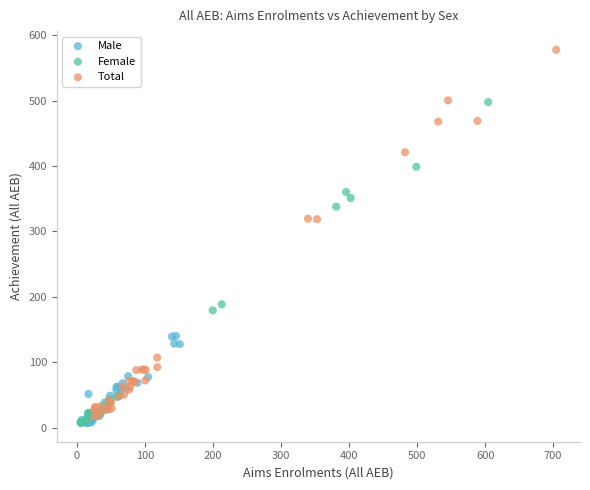

Which series has the largest Y range (max minus min)?

Total